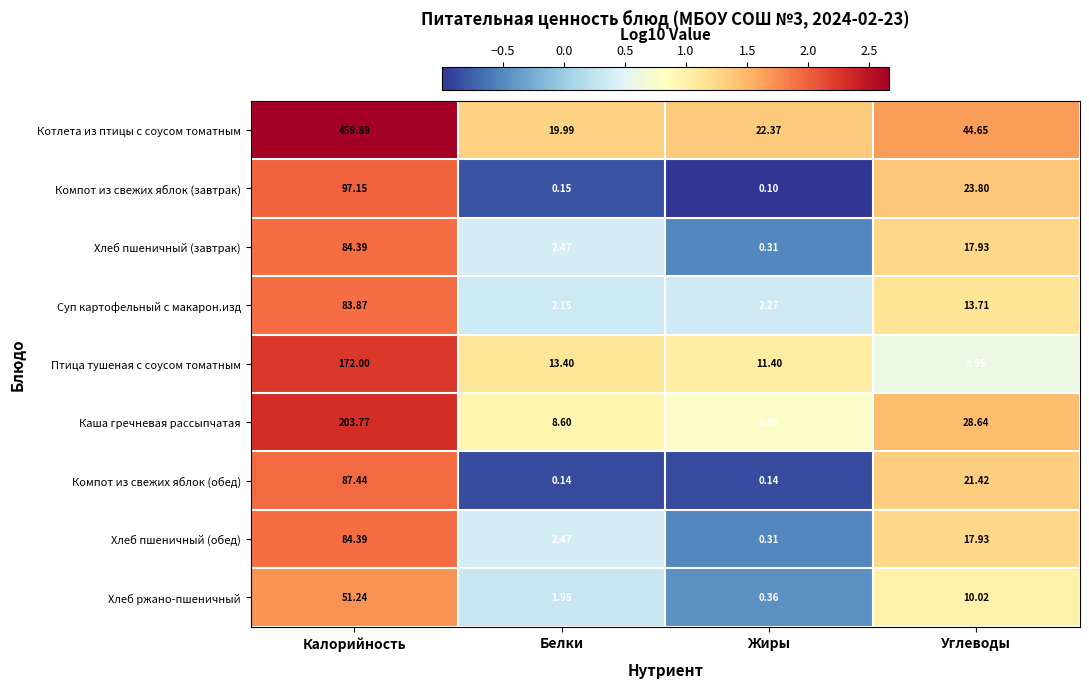

Which category has the highest value in the Компот из свежих яблок (обед) series?

Калорийность